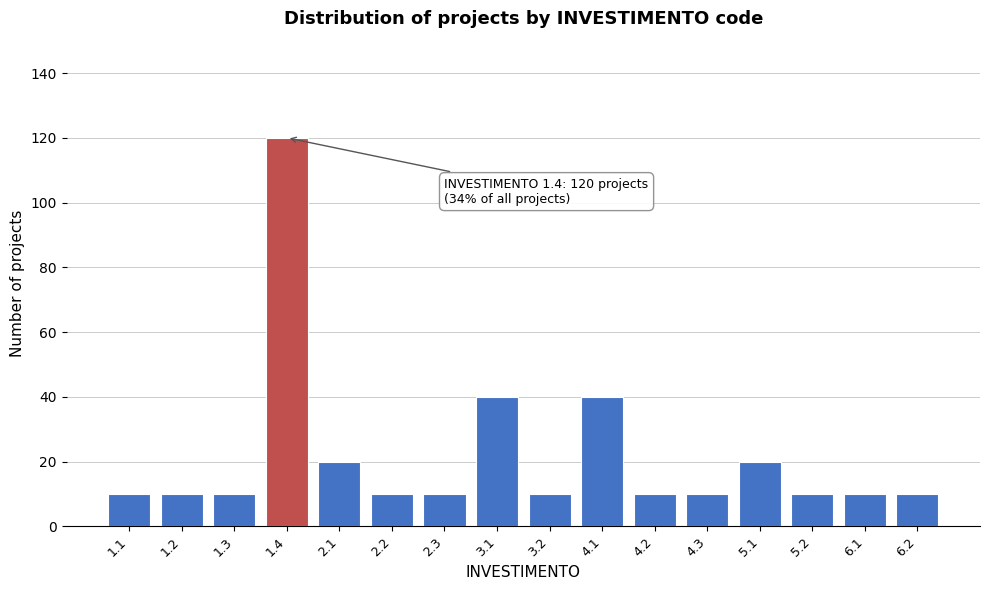

Reading left to right, list all the values displayed in this chart.

1.1=10	1.2=10	1.3=10	1.4=120	2.1=20	2.2=10	2.3=10	3.1=40	3.2=10	4.1=40	4.2=10	4.3=10	5.1=20	5.2=10	6.1=10	6.2=10